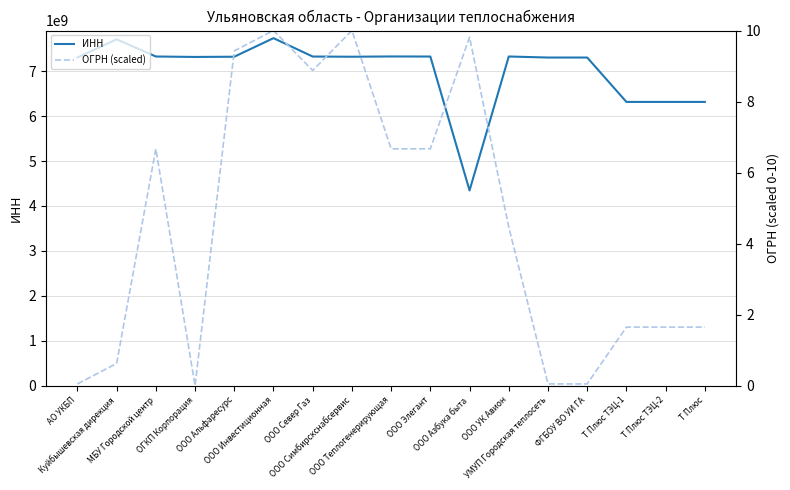

True or false: ОГРН (scaled) has a value of 1.7 at Т Плюс ТЭЦ-2.

True